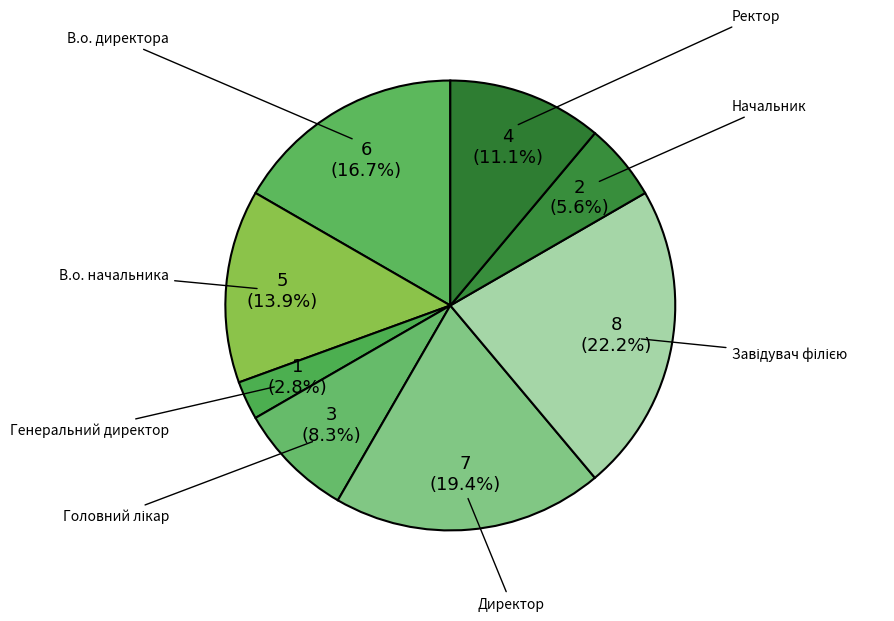

What percentage is the В.о. директора slice, to the nearest percent?

17%